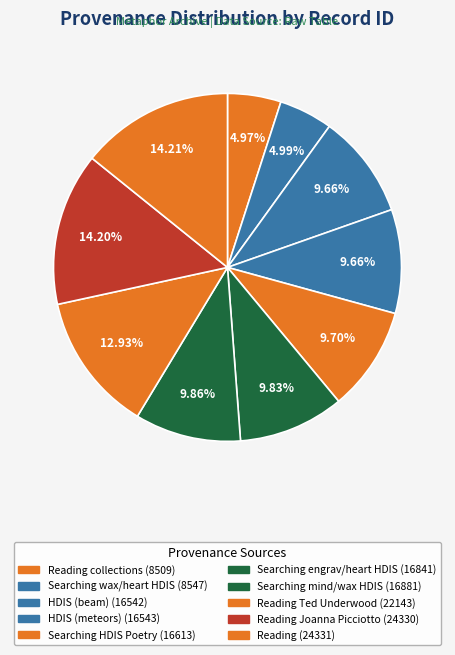

Count the number of slices in the pie.

10